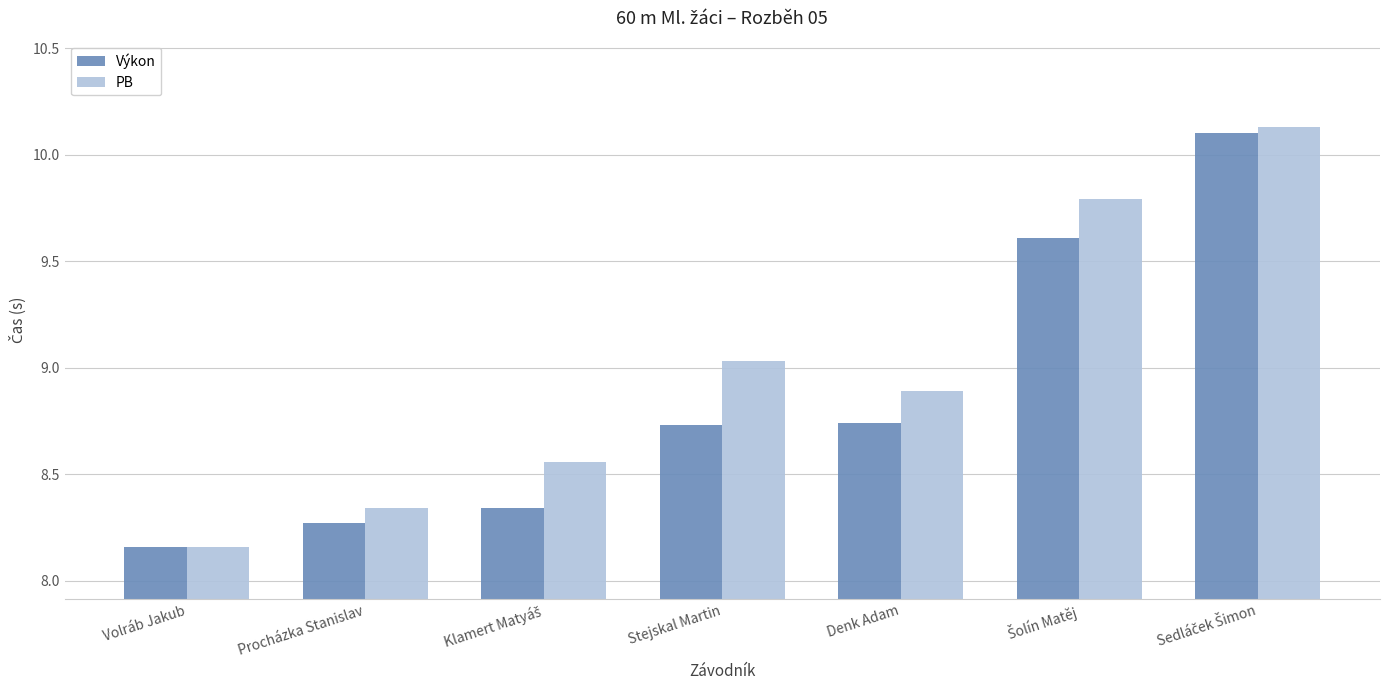

The value of PB at Denk Adam is 5.4. True or false?

False